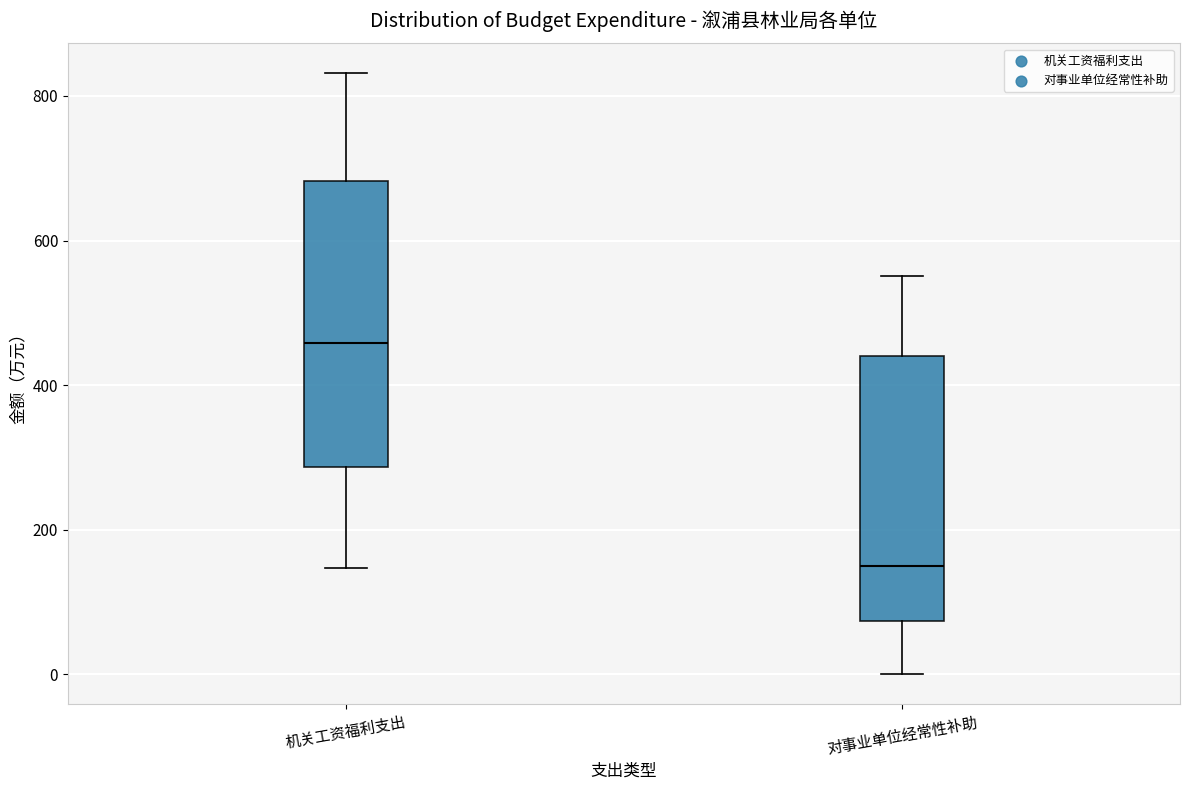

Where does the lower whisker of the box for 机关工资福利支出 end on the y-axis? The values are not printed on the chart, so give them approximately, as read against the axis.

140